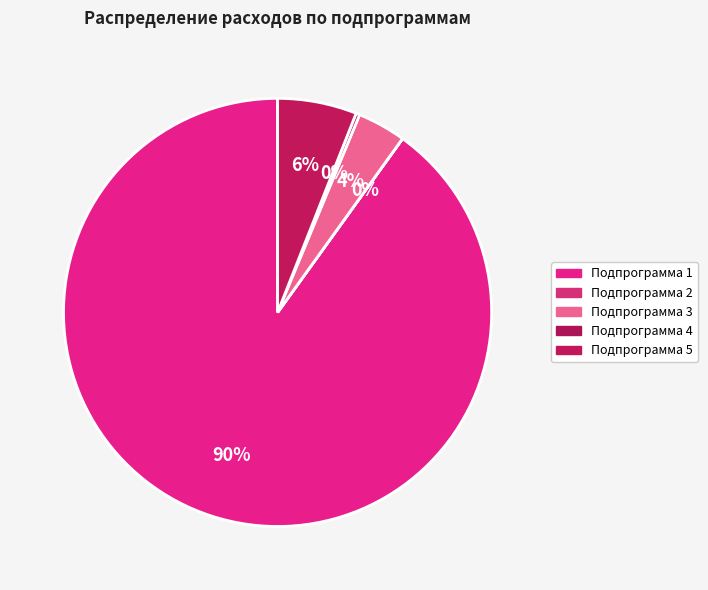

What portion of the pie excludes Подпрограмма 2?

100.0%